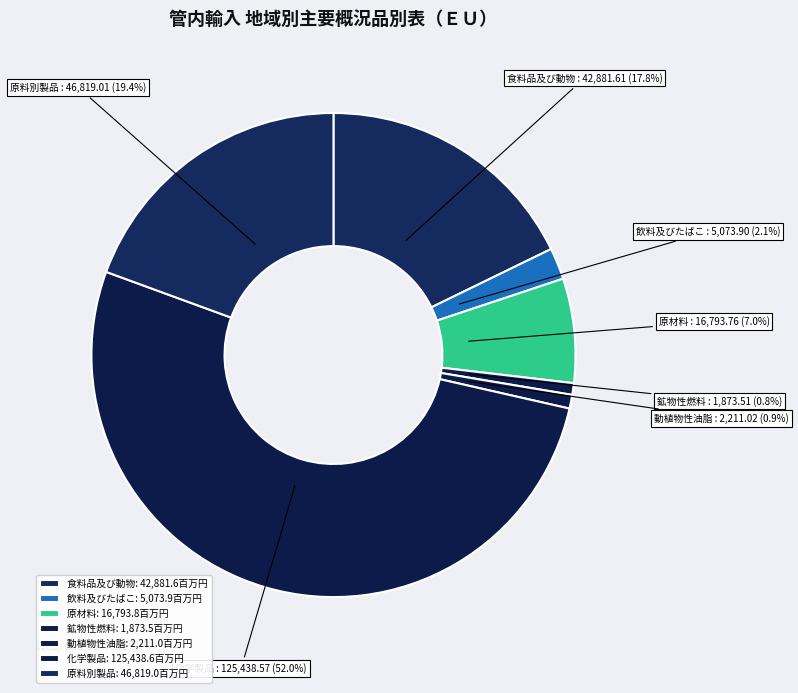

How many slices are in this pie chart?

7